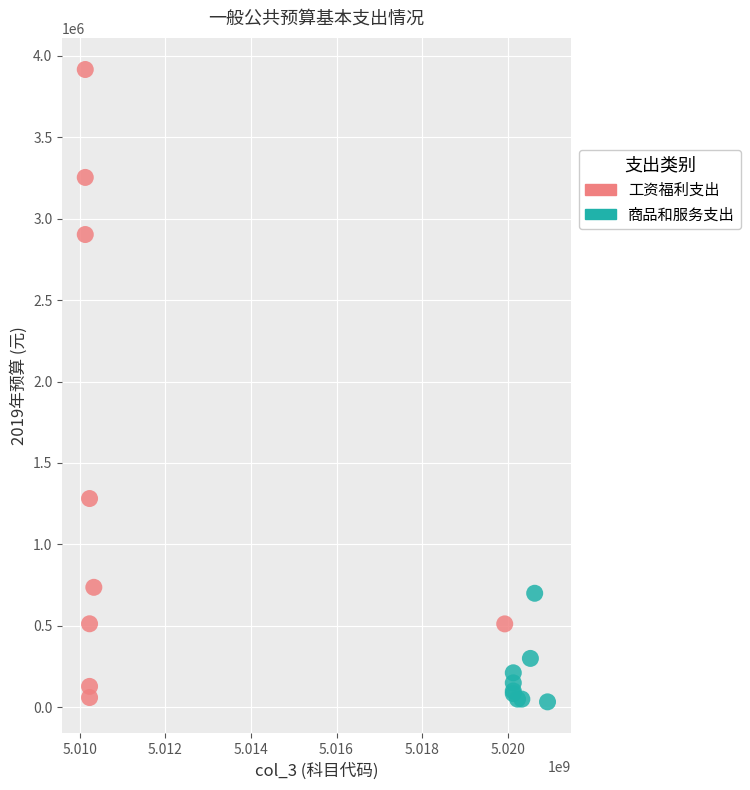

Which series has the largest Y range (max minus min)?

工资福利支出